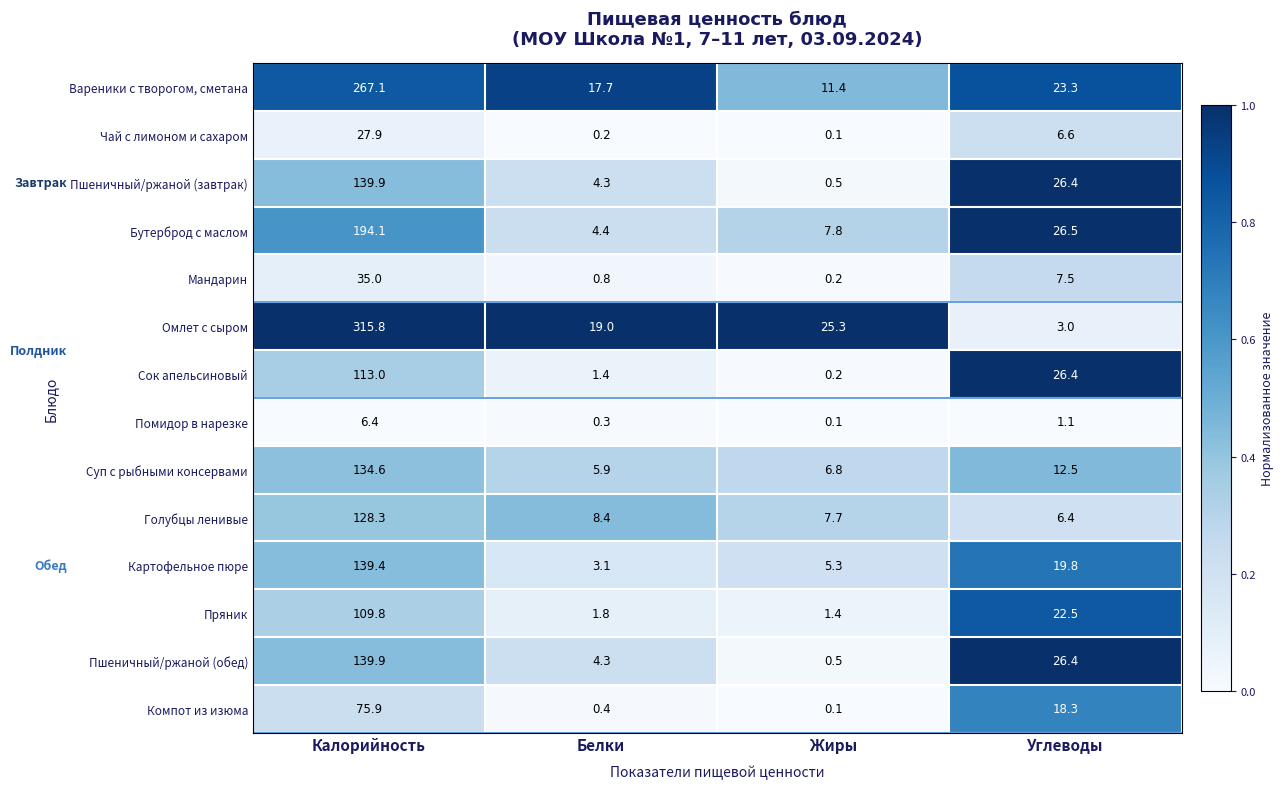

Which series has the largest range (max minus min)?

Омлет с сыром